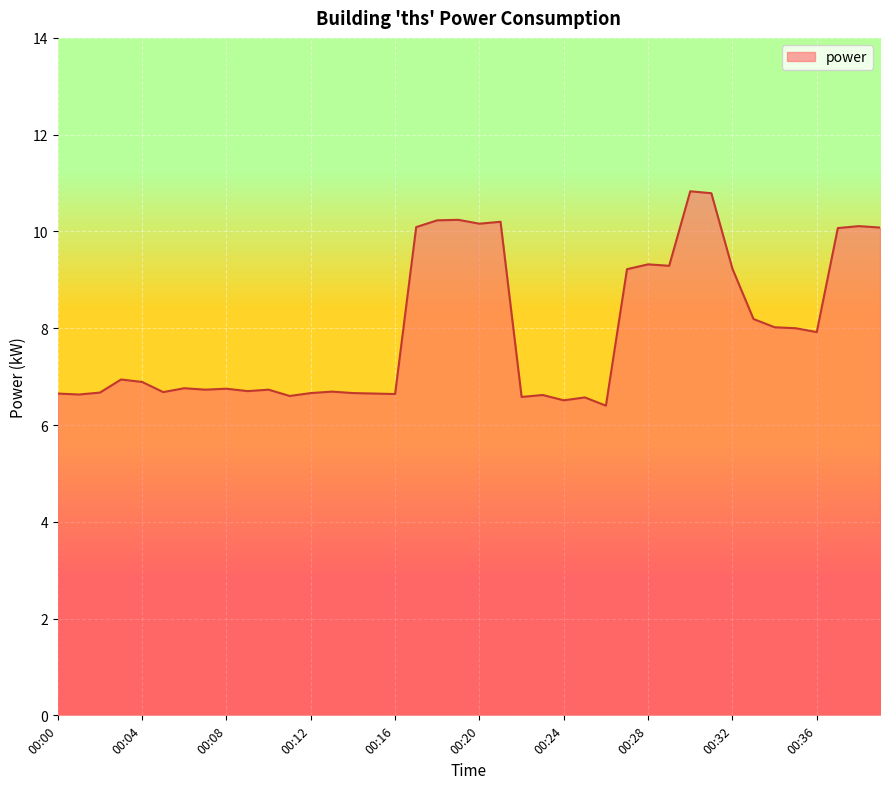

What is the minimum value shown in the chart?

6.4